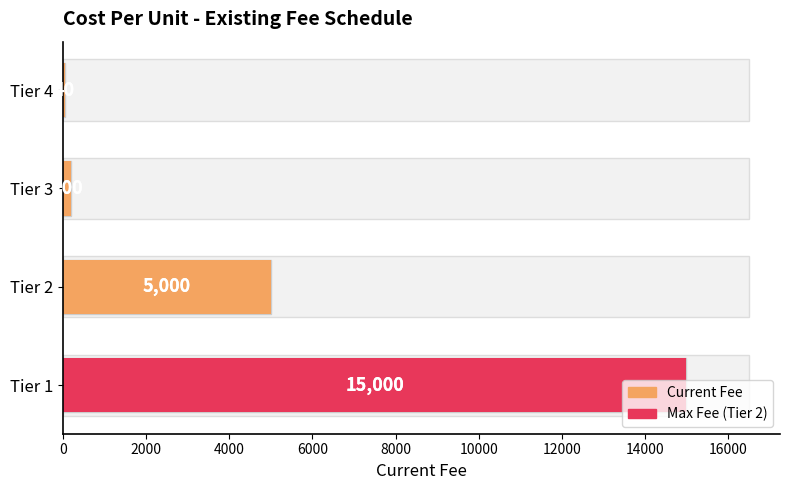

What is the minimum value shown in the chart?

40